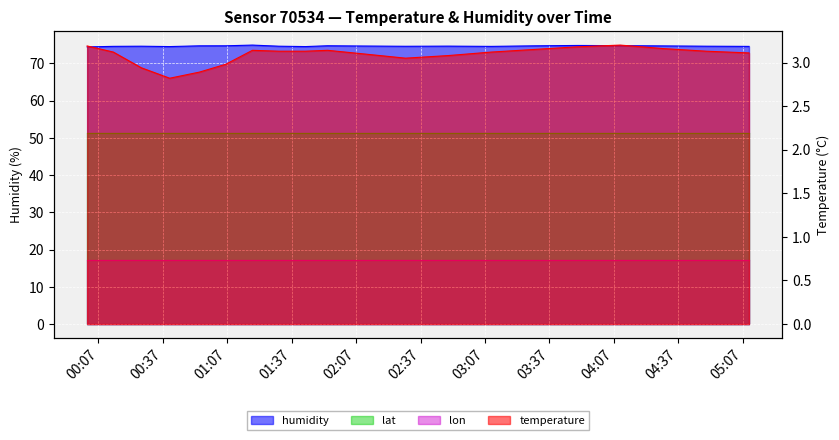

What position from the right is 2023-03-03T02:30:00?

9